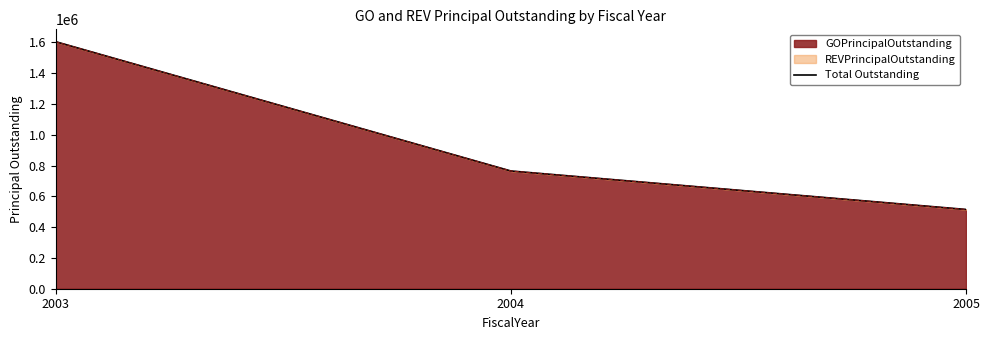

Which category has the lowest value across all series?

2005